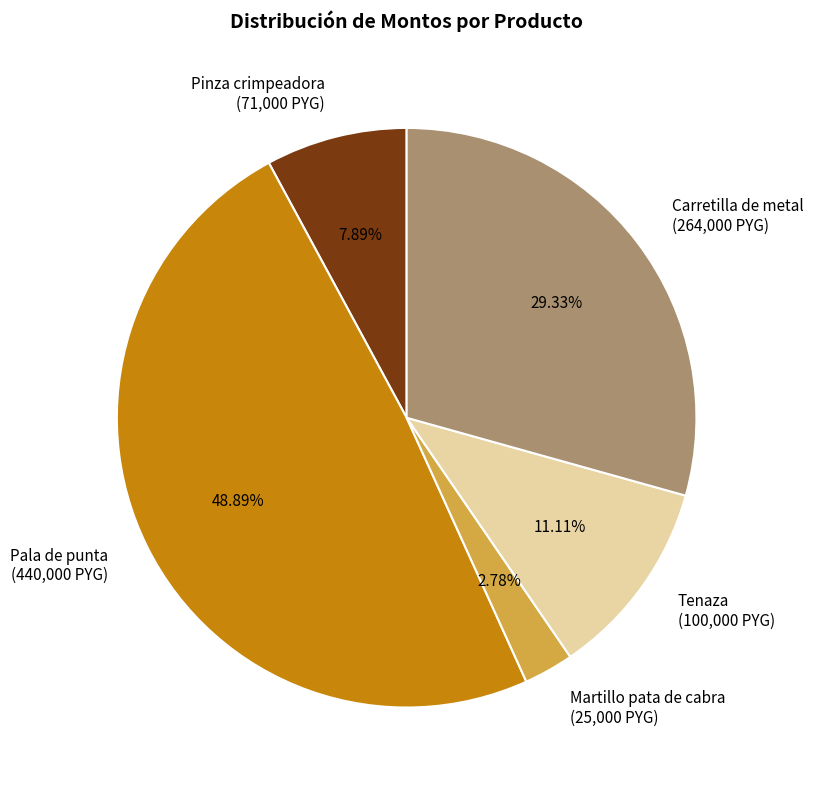

To the nearest percent, what portion does Tenaza represent?

11%